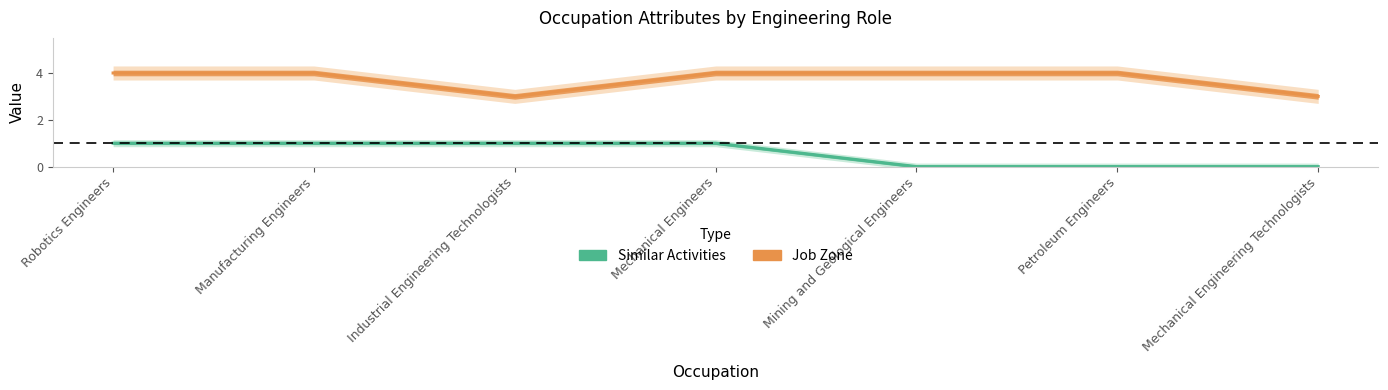

The Job Zone series shows 6 at Mechanical Engineers. True or false?

False